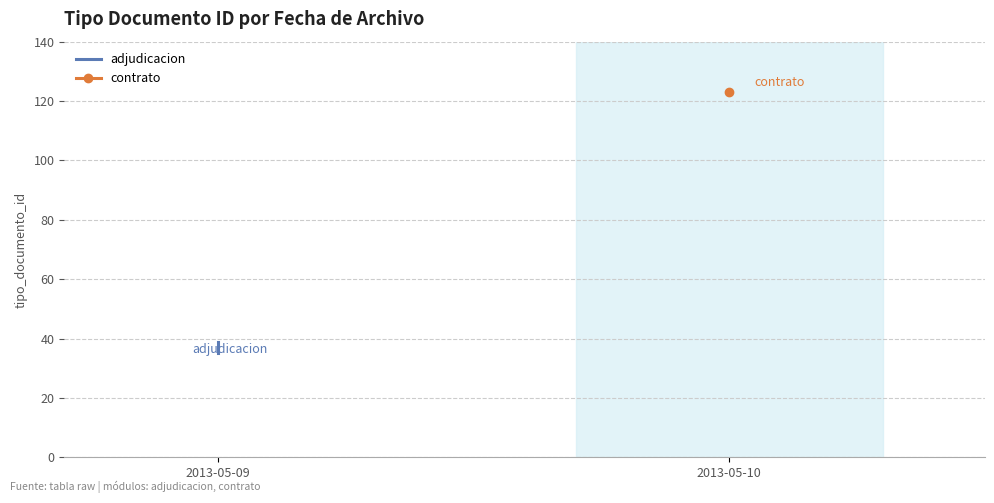

What is the difference between the maximum and minimum values?

4